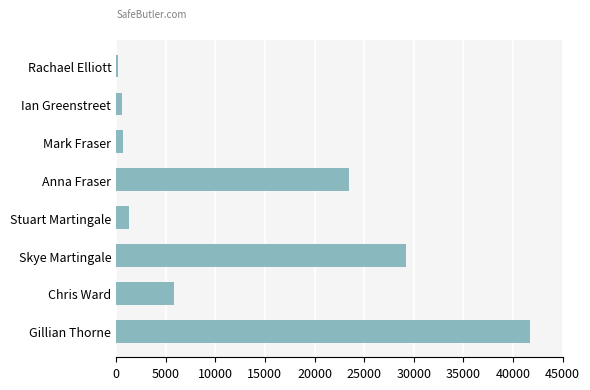

The value at Gillian Thorne is 41703. True or false?

True